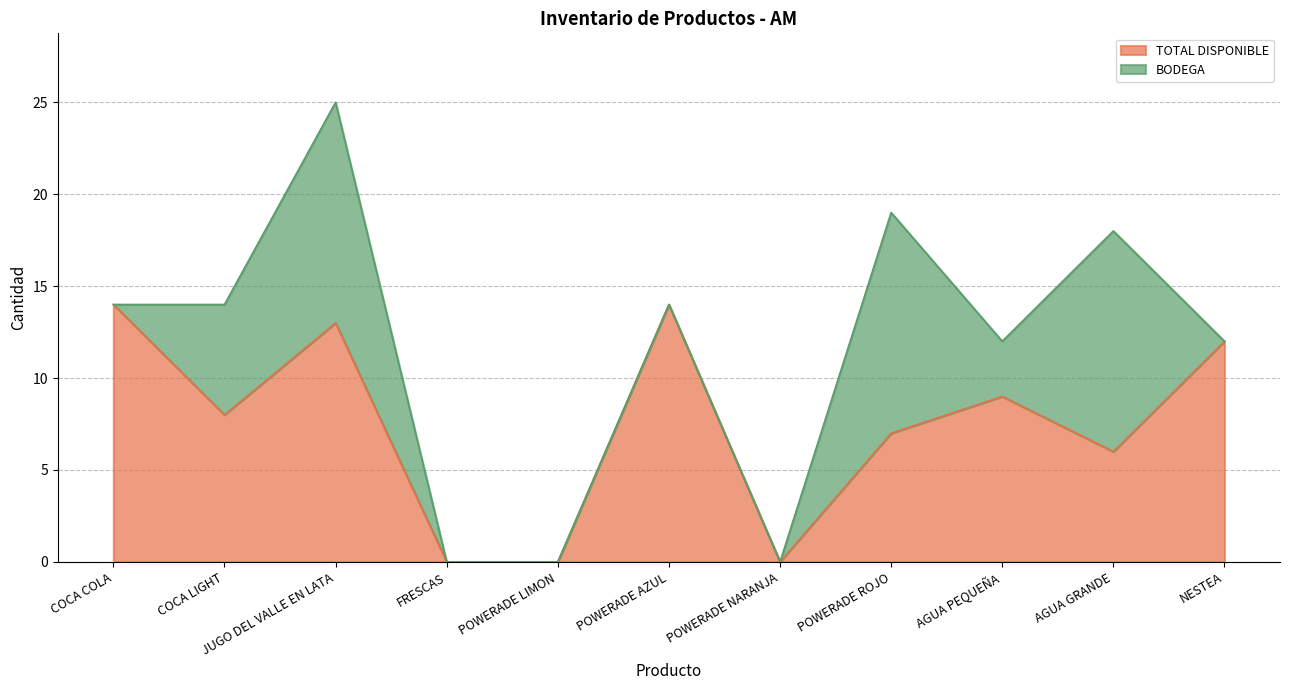

The TOTAL DISPONIBLE series shows 3 at AGUA GRANDE. True or false?

False